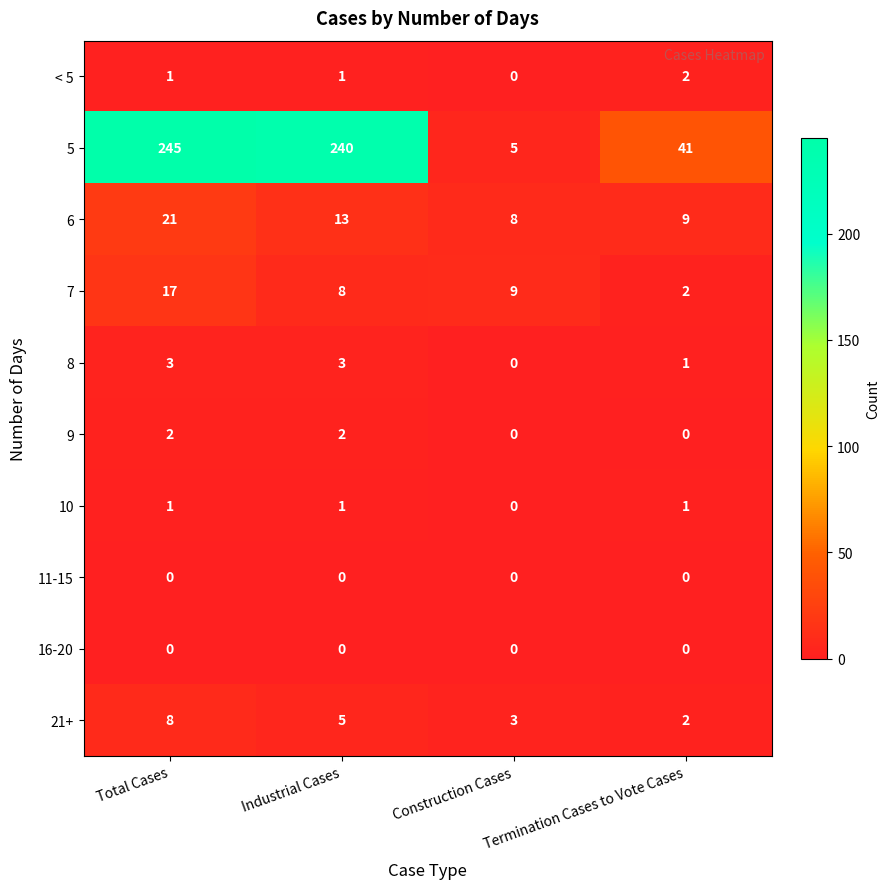

What is the average value of the 5 series?

133